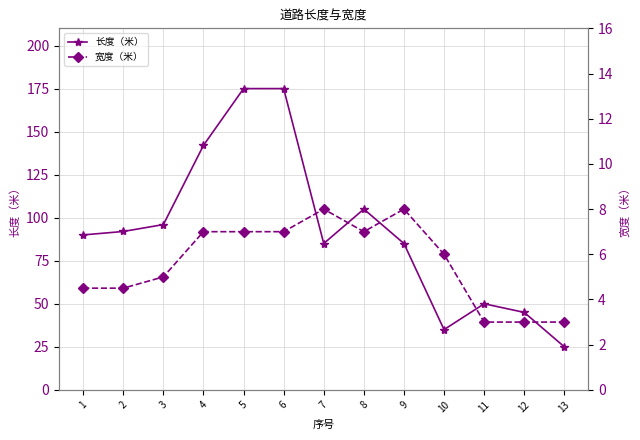

How many series are shown in this chart?

2